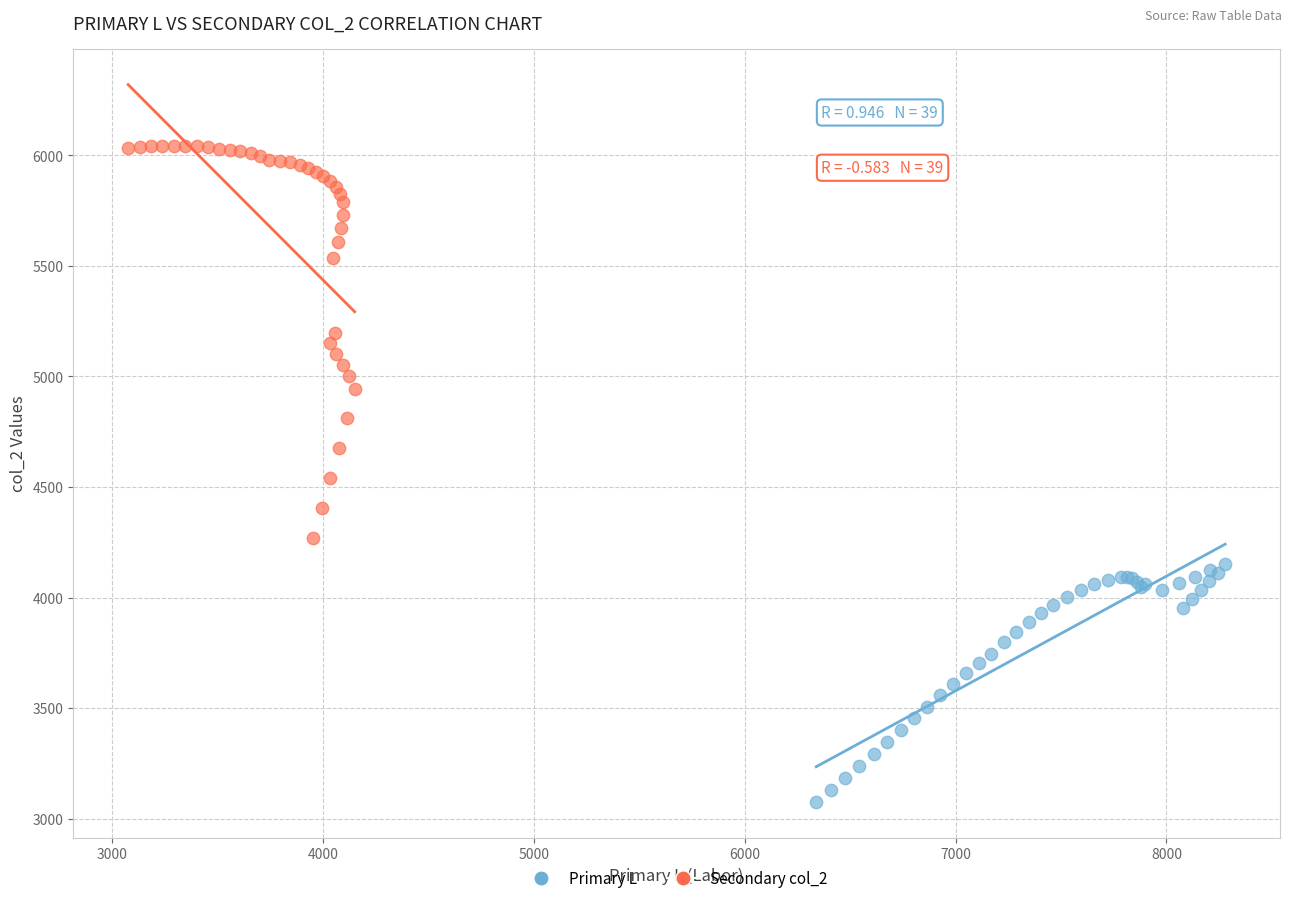

Which series contains the lowest Y value?

Primary L